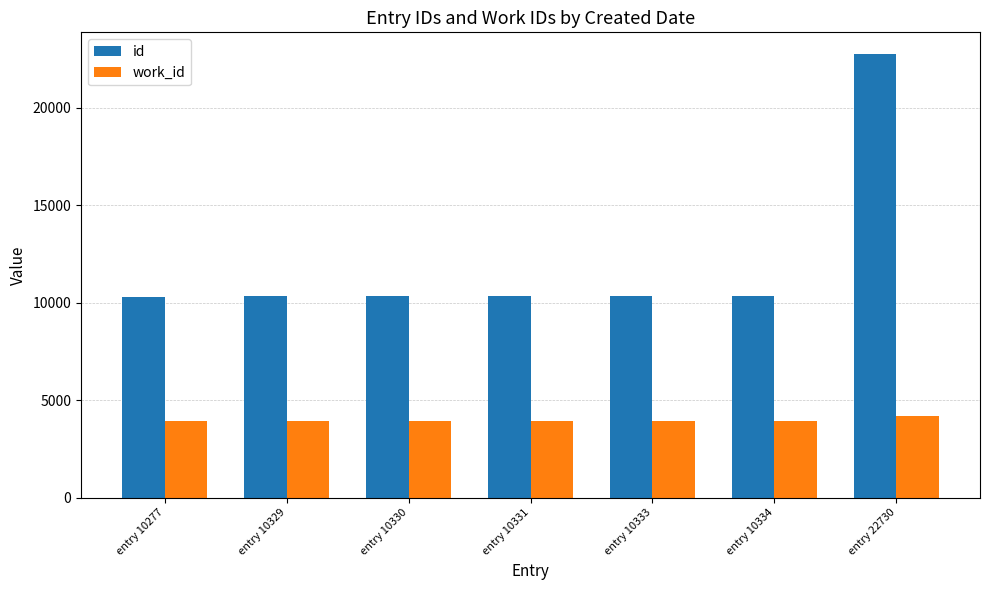

What are all the series names shown in the legend?

id, work_id